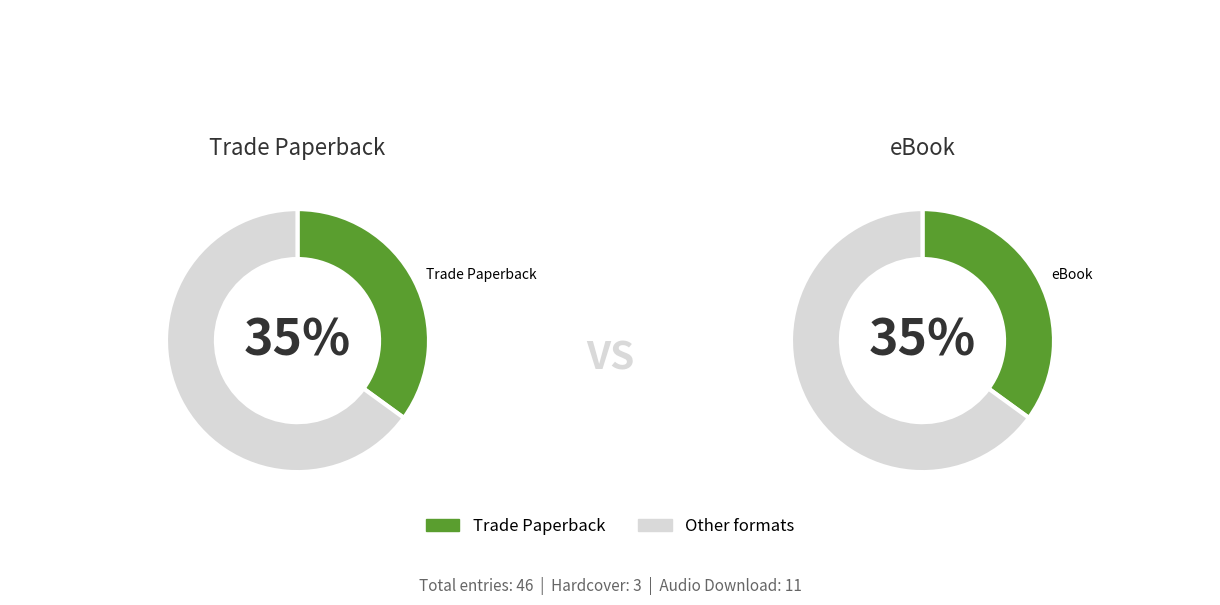

Is it true that eBook is 35% of the pie?

True